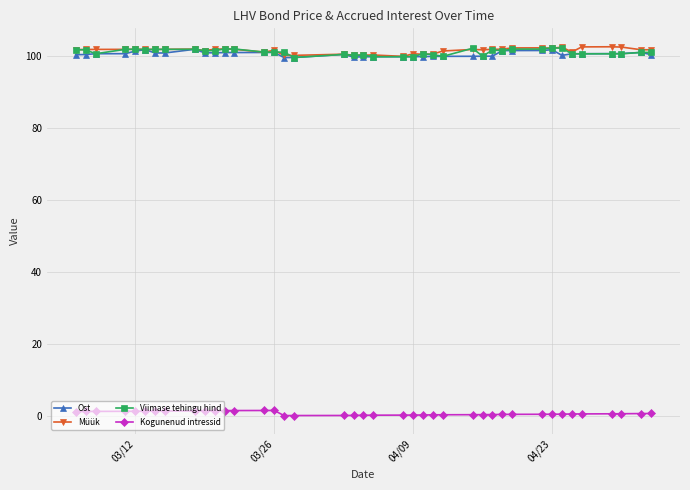

At how many categories does at least one series exceed 62?

40